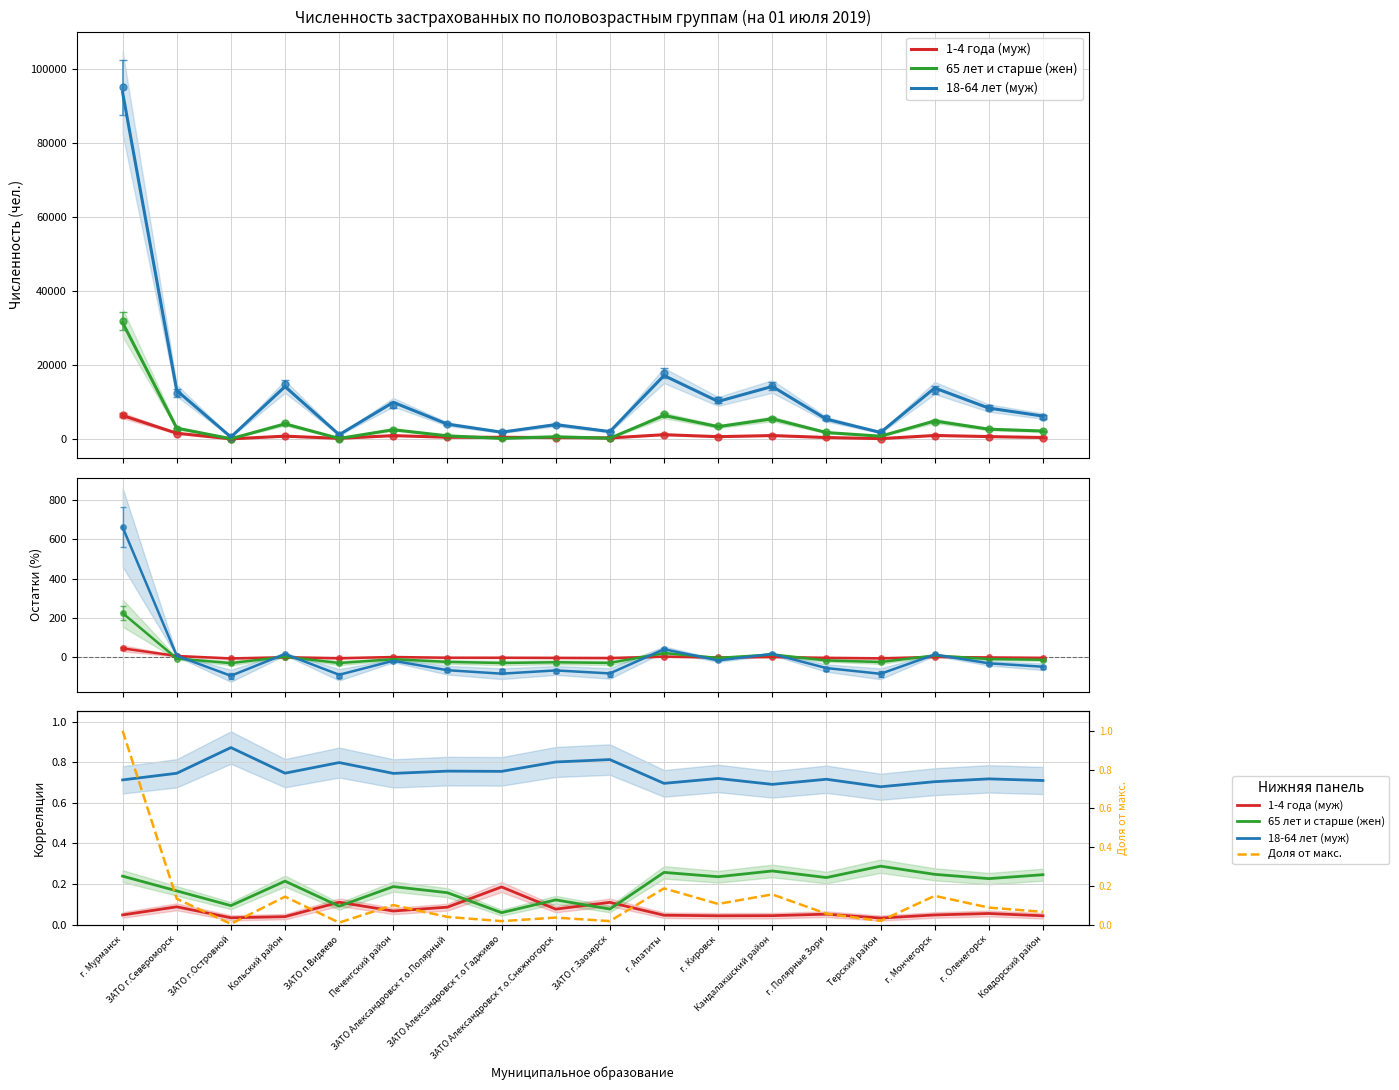

At how many categories does at least one series exceed 0?

18